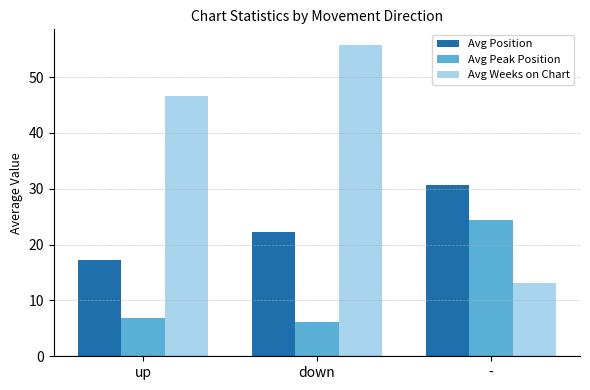

List the series in order of their peak value, highest first.

Avg Weeks on Chart, Avg Position, Avg Peak Position